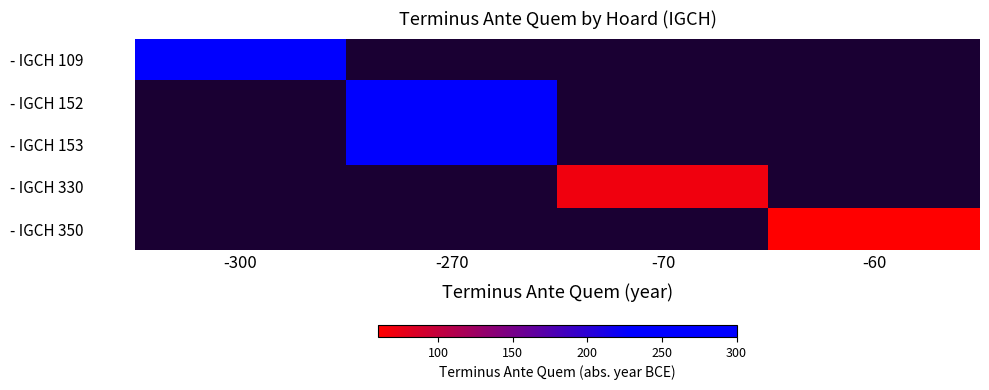

Rank the series by their maximum value, from highest to lowest.

- IGCH 109, - IGCH 152, - IGCH 153, - IGCH 330, - IGCH 350